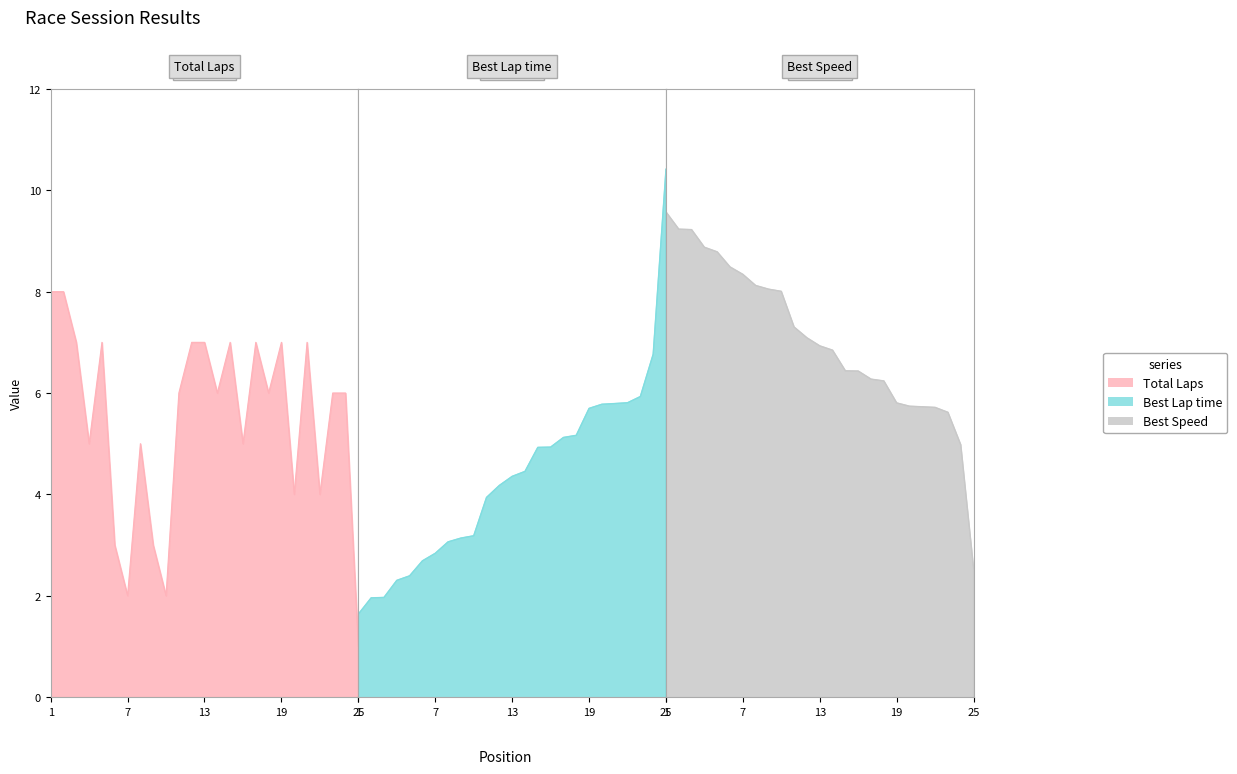

Does the chart display data point markers on the line(s)?

No